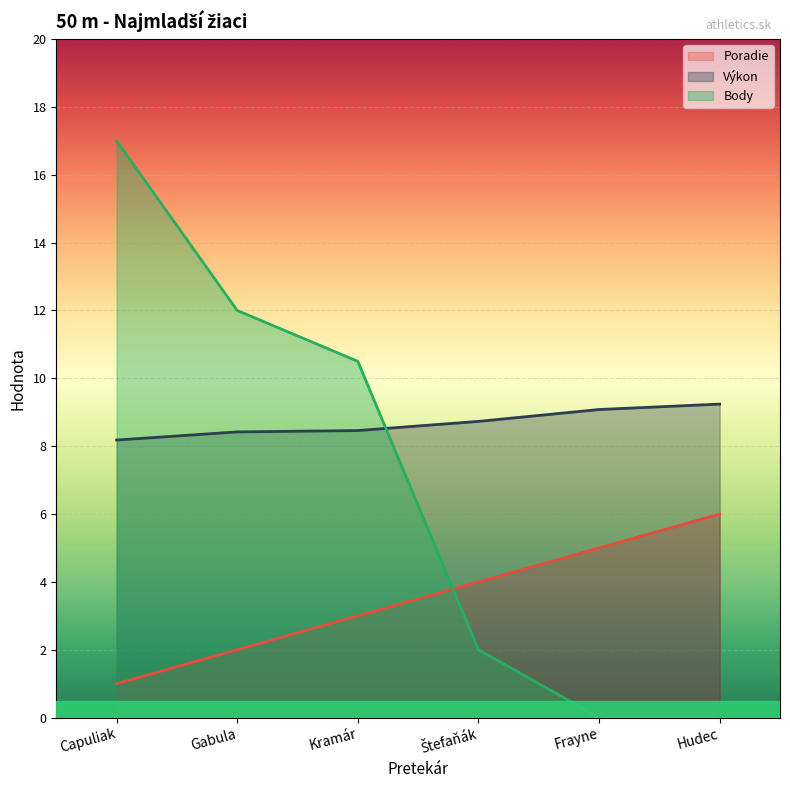

What is the difference between the Výkon values at Gabula and Štefaňák?

0.3